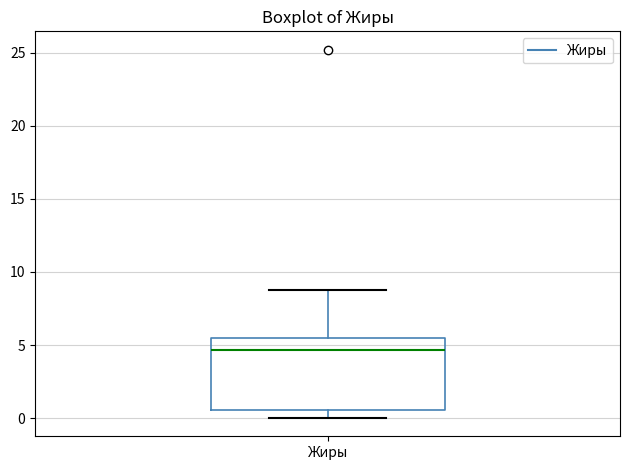

Transcribe this box plot: give where the median line is, the range the box spans, and where the two whiskers end, as read against the y-axis. The values are not printed on the chart, so give them approximately, as read against the axis.

median 4.5, box 0.5 to 5.5, whiskers 0.0 to 9.0